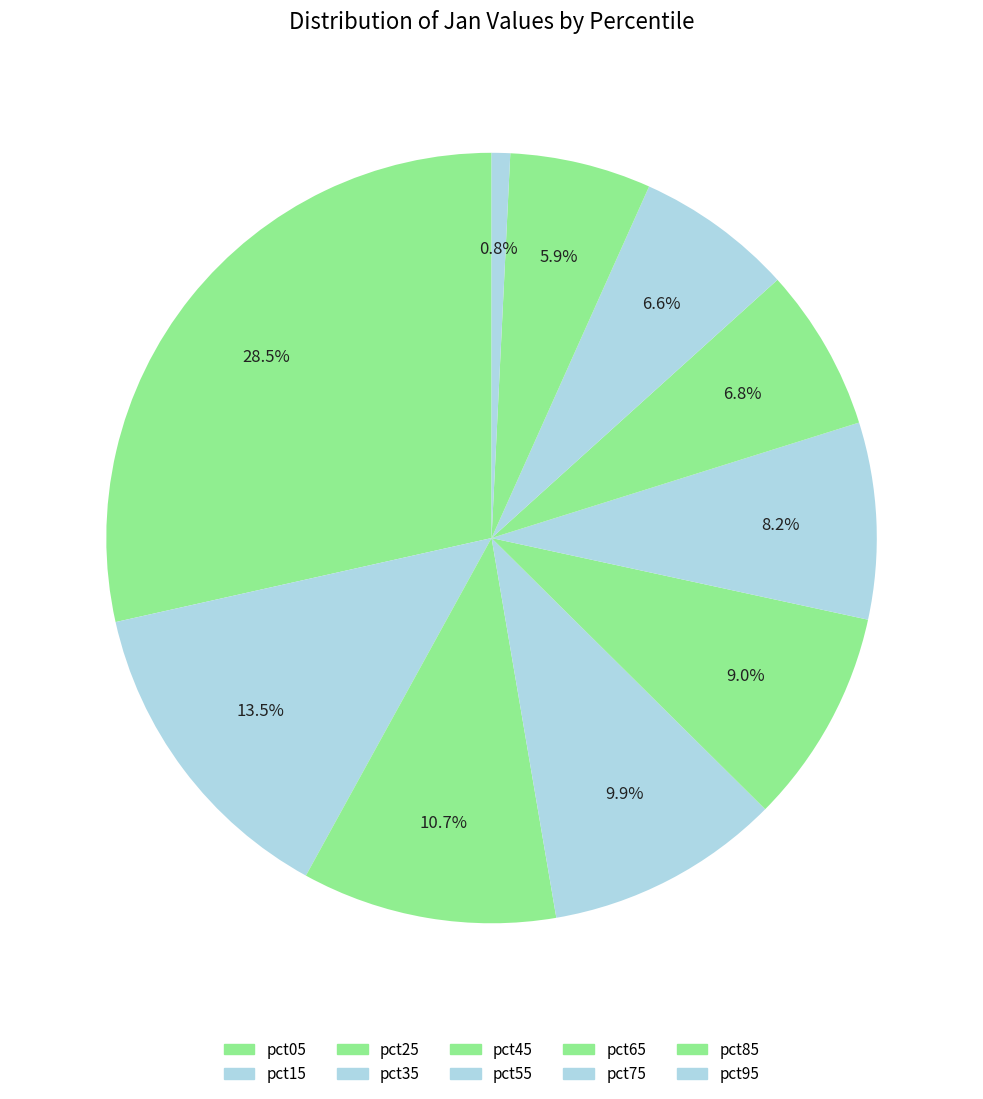

To the nearest percent, what is the difference between the pct25 and pct55 slice percentages?

2%